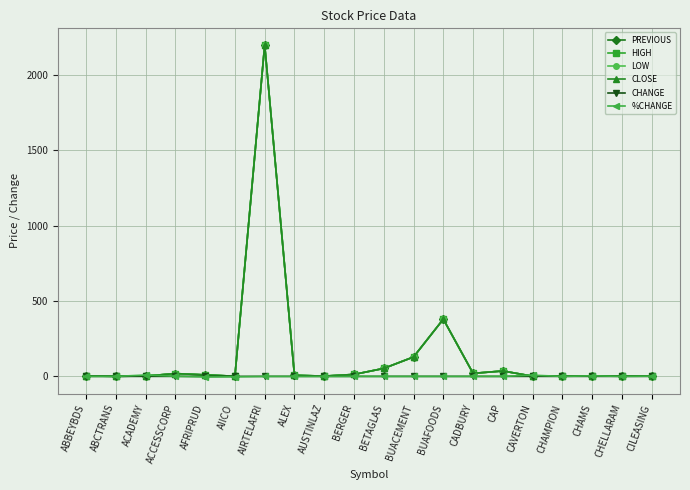

Between ACCESSCORP and BUAFOODS, which series saw the biggest shift?

LOW